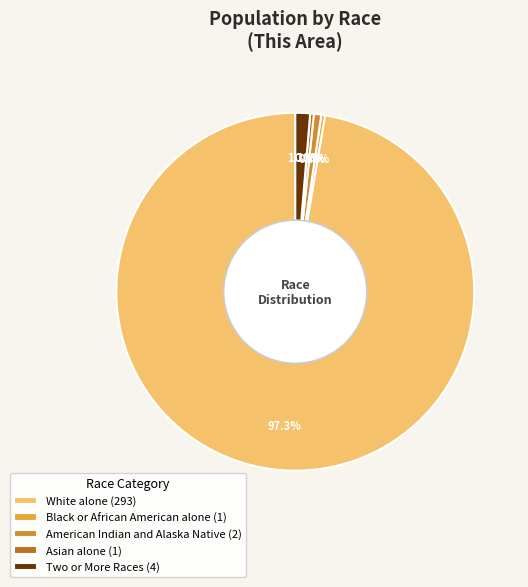

To the nearest percent, what is the average slice percentage?

20%